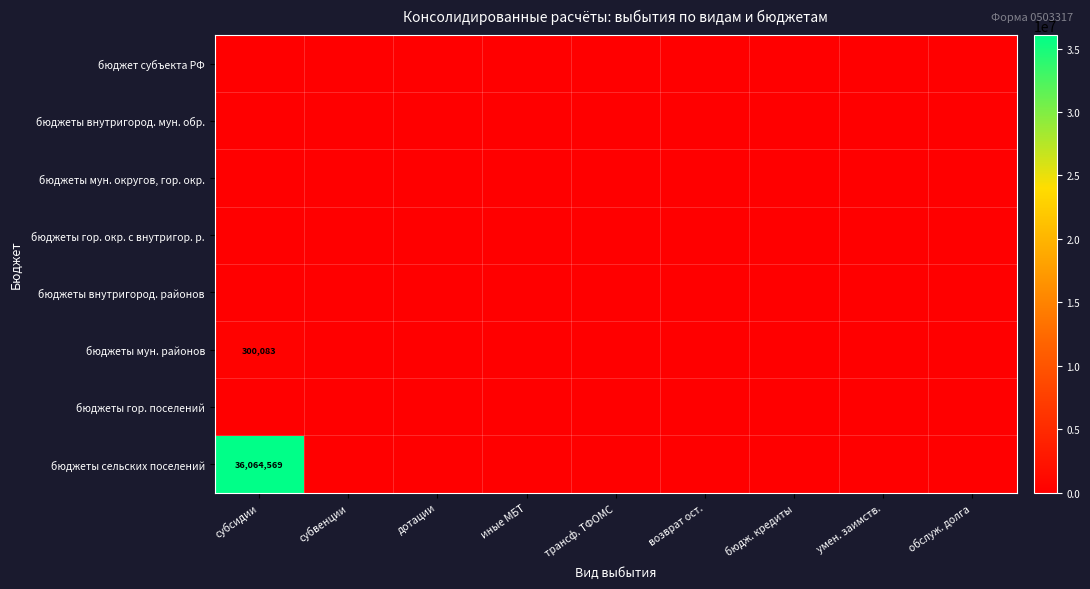

Between субвенции and дотации, which is larger?

субвенции